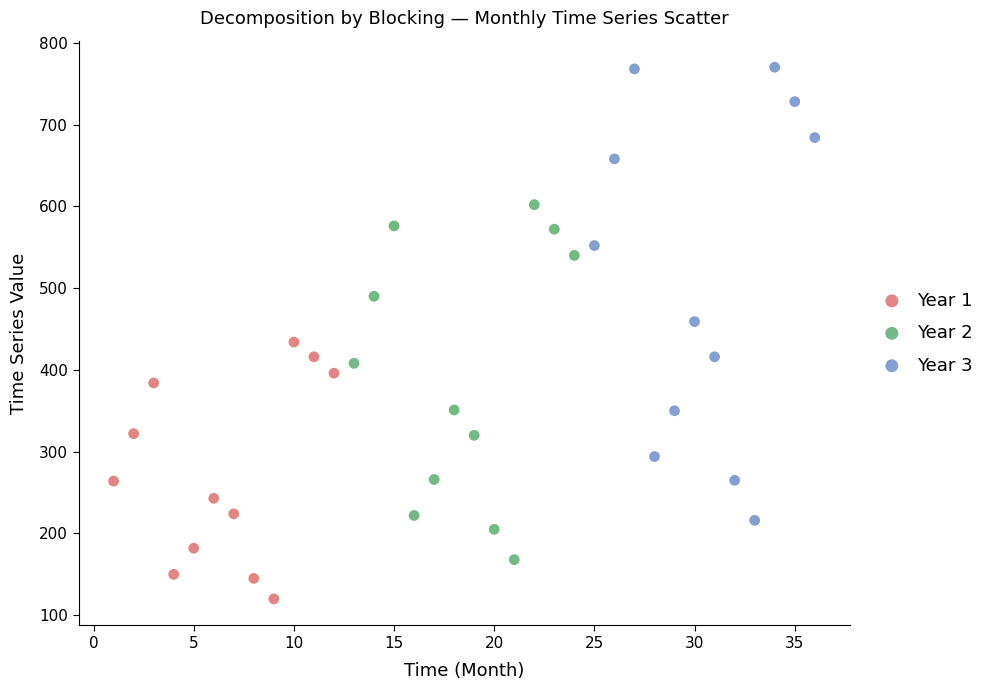

Which series contains the lowest Y value?

Year 1